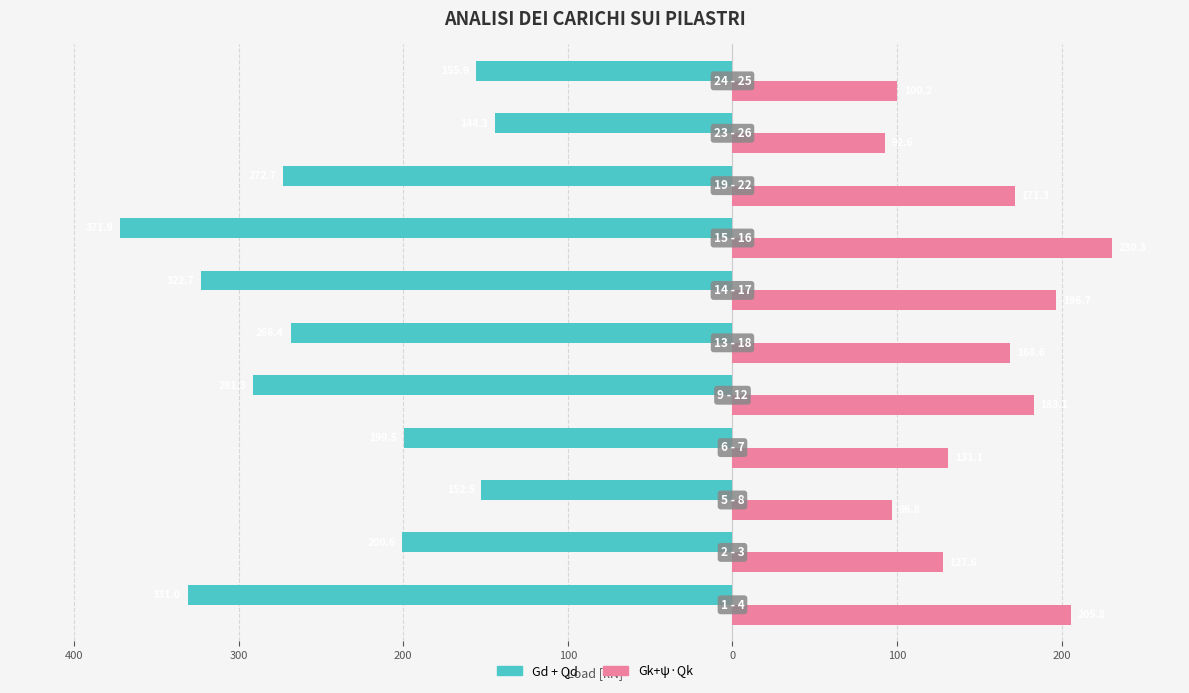

What is the value of the Gk+ψ·Qk bar at the 9th from the left?

96.8